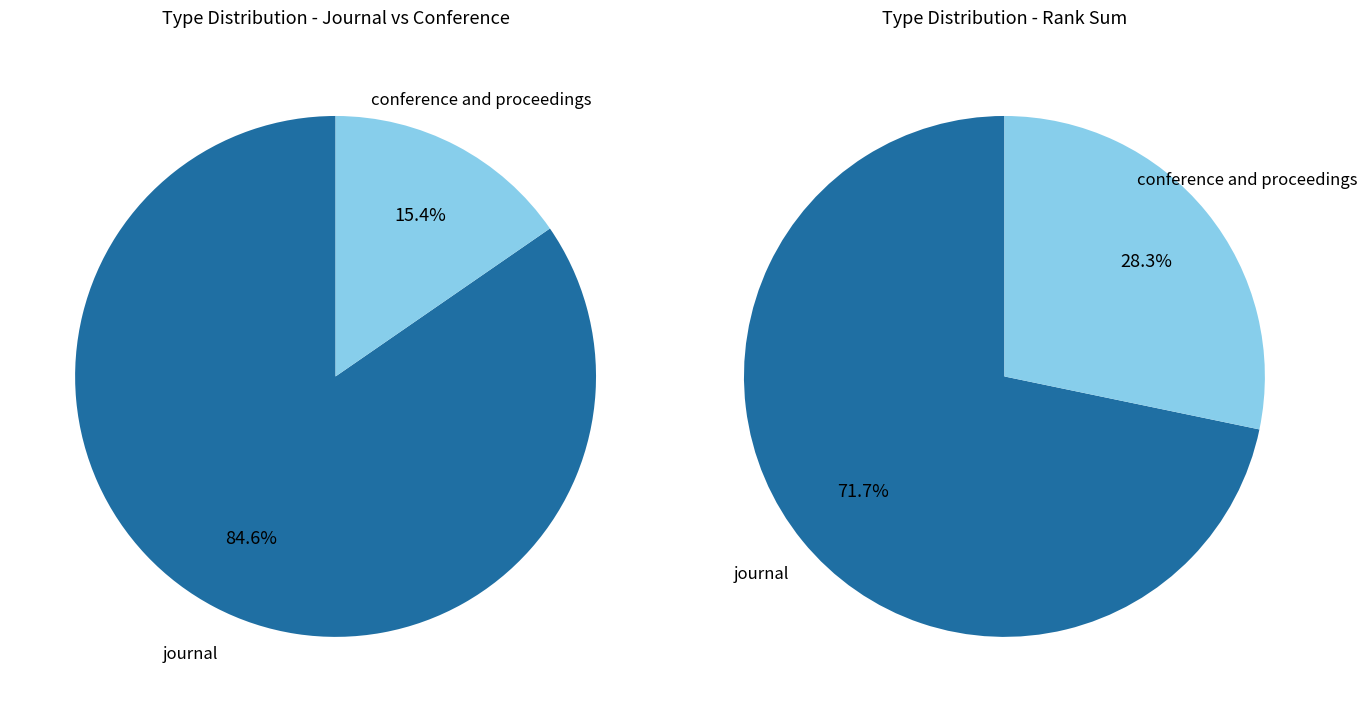

Is it true that journal is 85% of the pie?

True